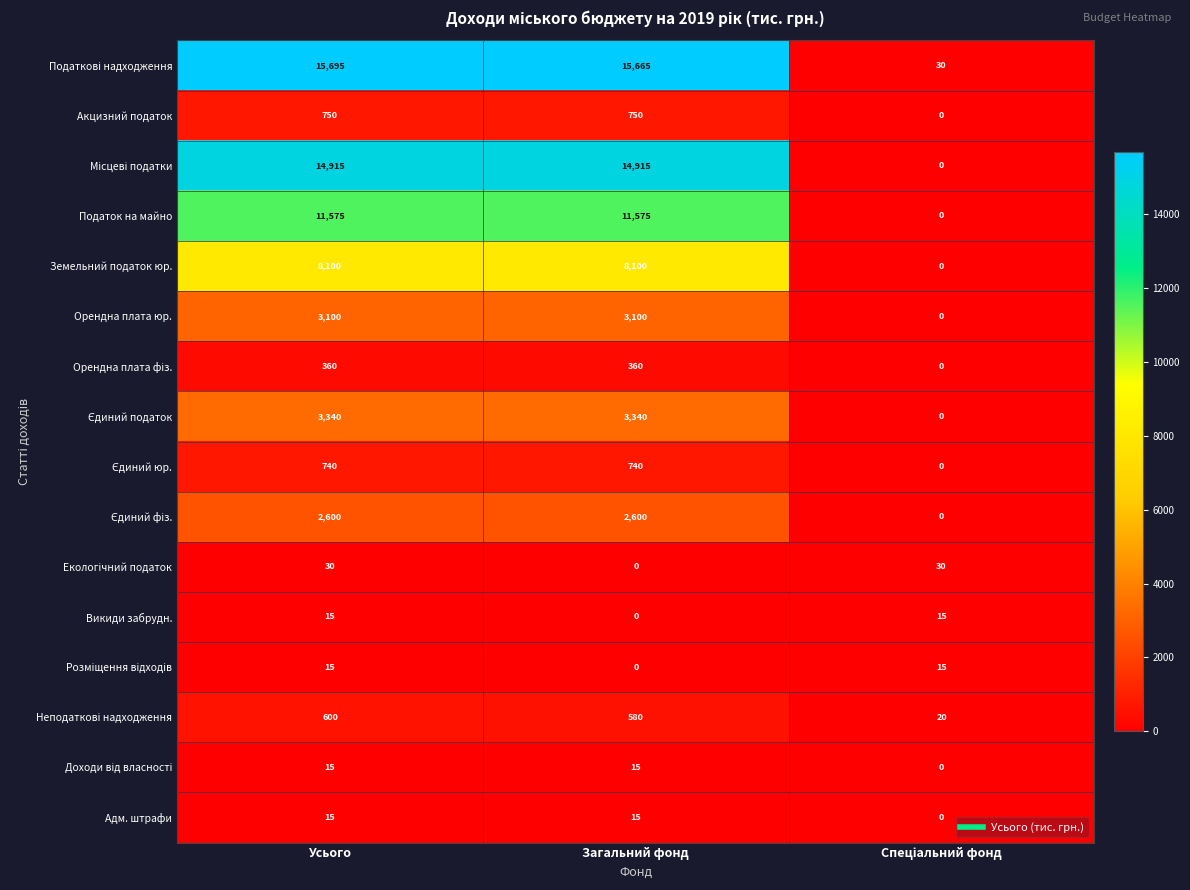

What is the sum of all Податок на майно values?

23150